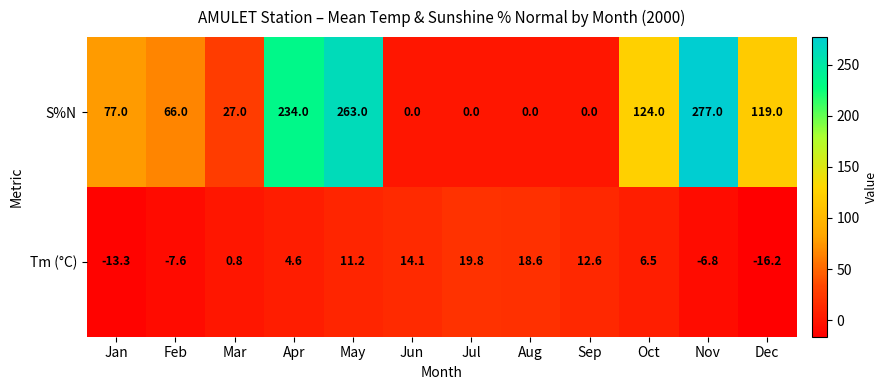

What value does the Tm (°C) series have at Dec?

-16.2